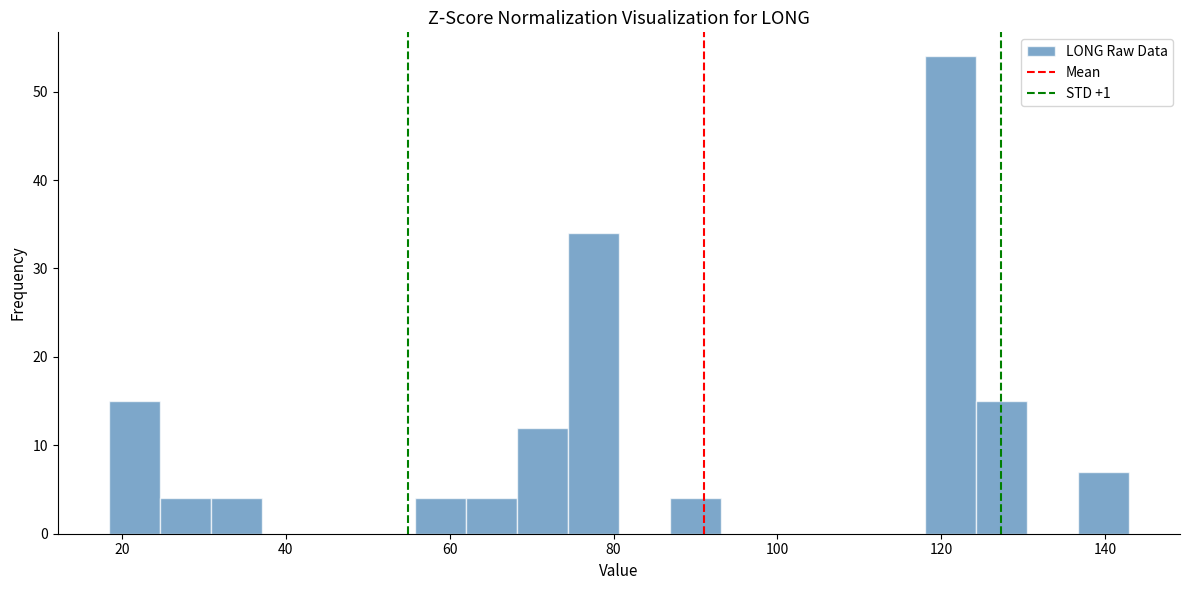

Around what value on the x-axis is the tallest bar? Give the approximate position of its centre, as read against the axis.

122